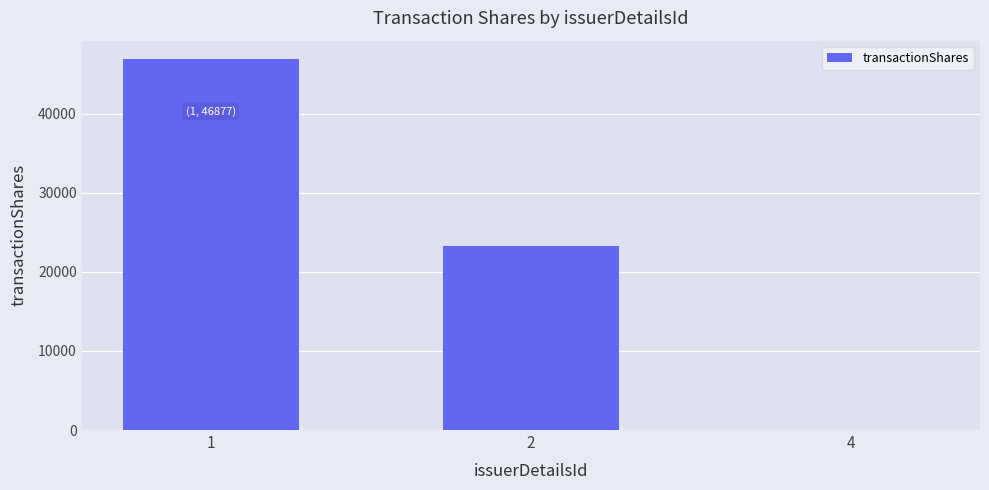

Reading right to left, list all the values displayed in this chart.

60	23227	46877